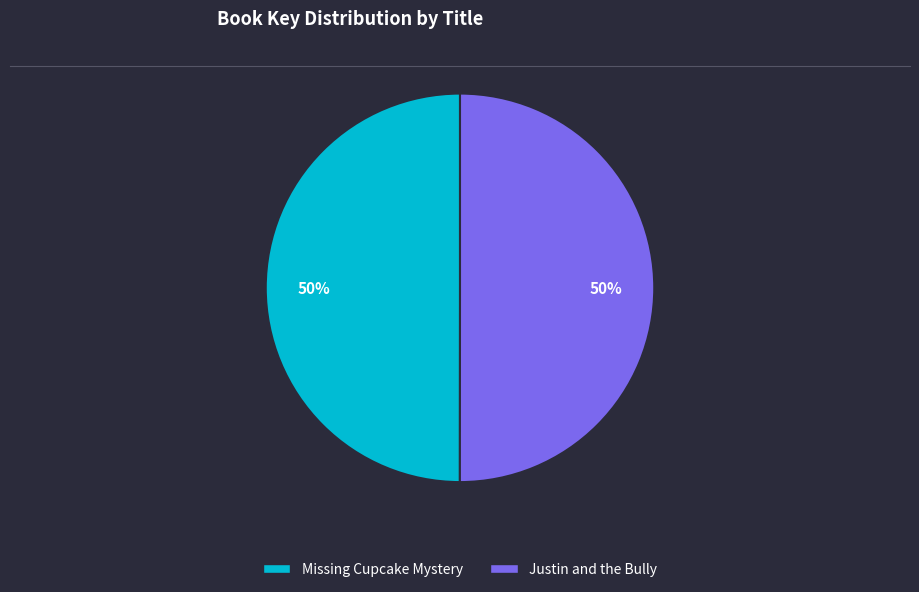

Approximately how many times larger is the value at Justin and the Bully compared to Missing Cupcake Mystery?

1.0